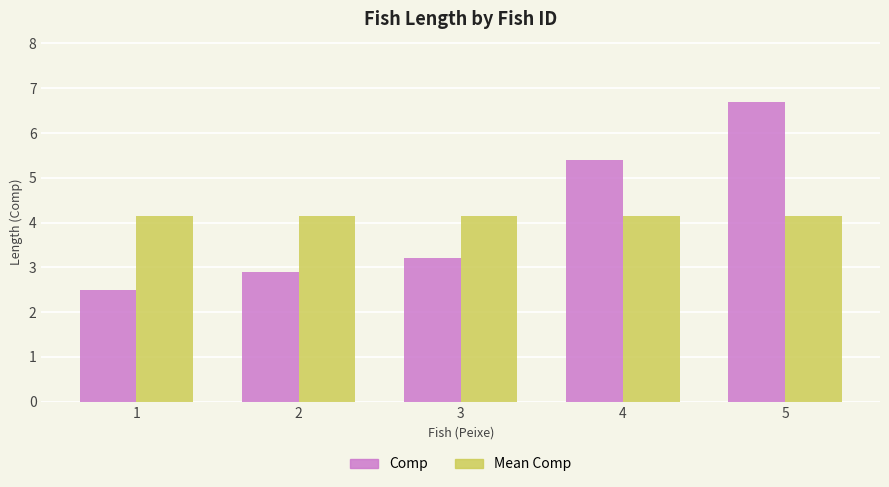

What is the difference between the highest and lowest values at 2?

1.2